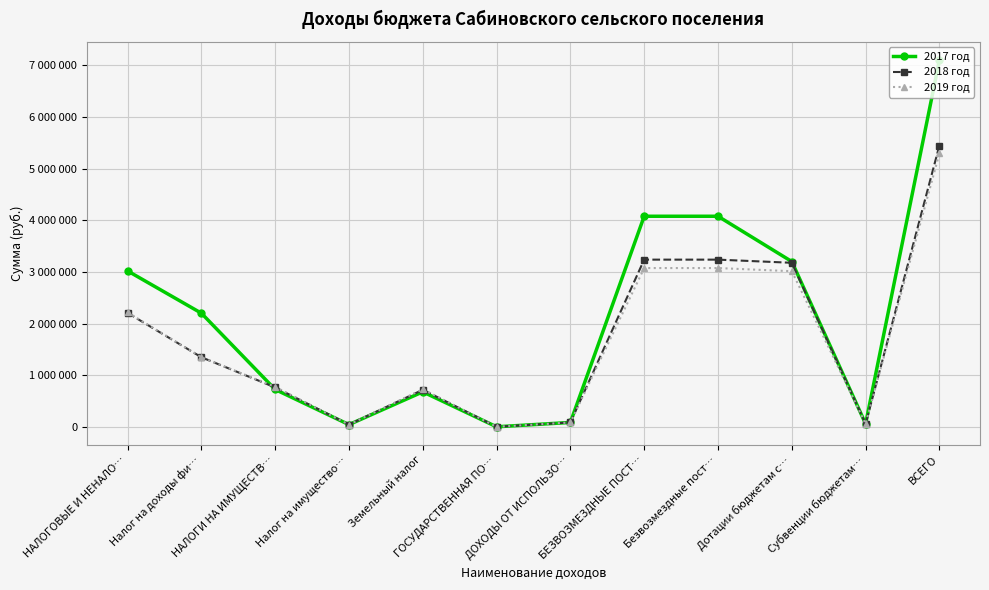

At how many categories does at least one series exceed 1894195?

6